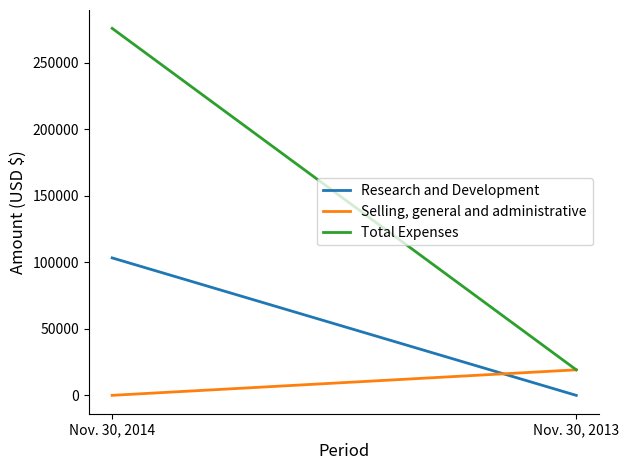

Is it true that Research and Development equals 0 at Nov. 30, 2013?

True